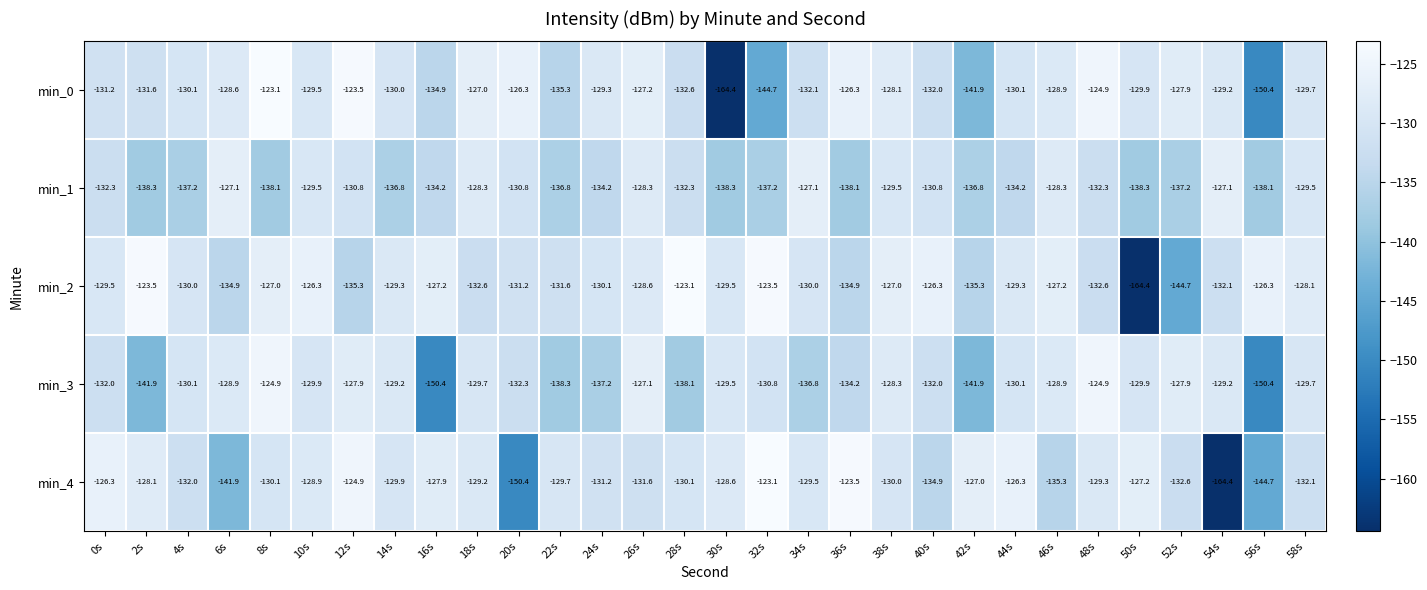

What is the difference between the highest and lowest values at 44s?

7.9